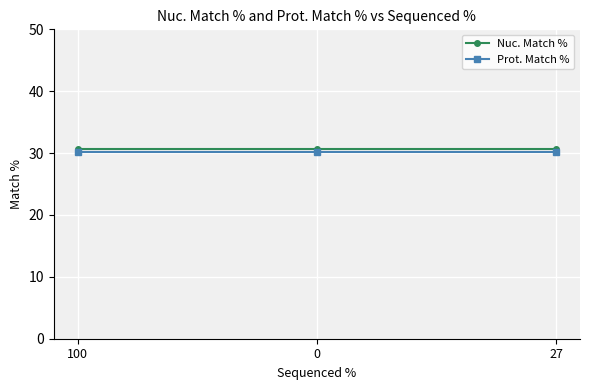

What are all the series names shown in the legend?

Nuc. Match %, Prot. Match %